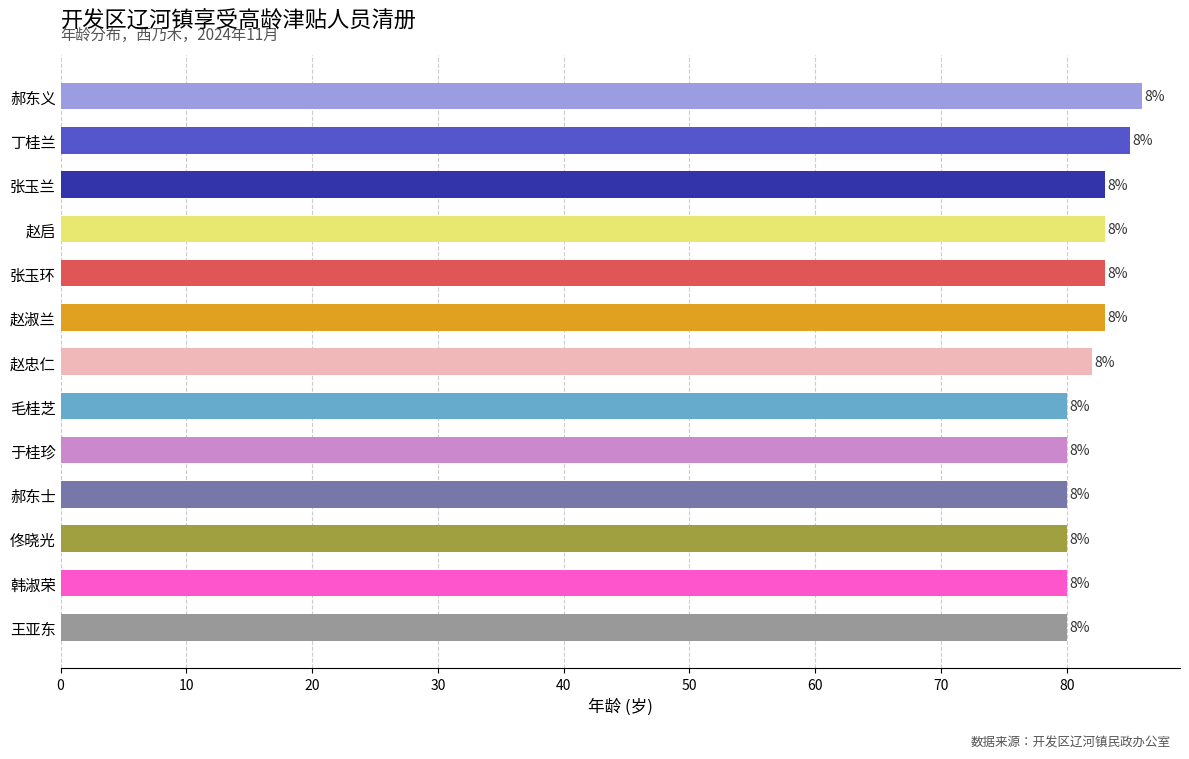

How many bars are there in total?

13